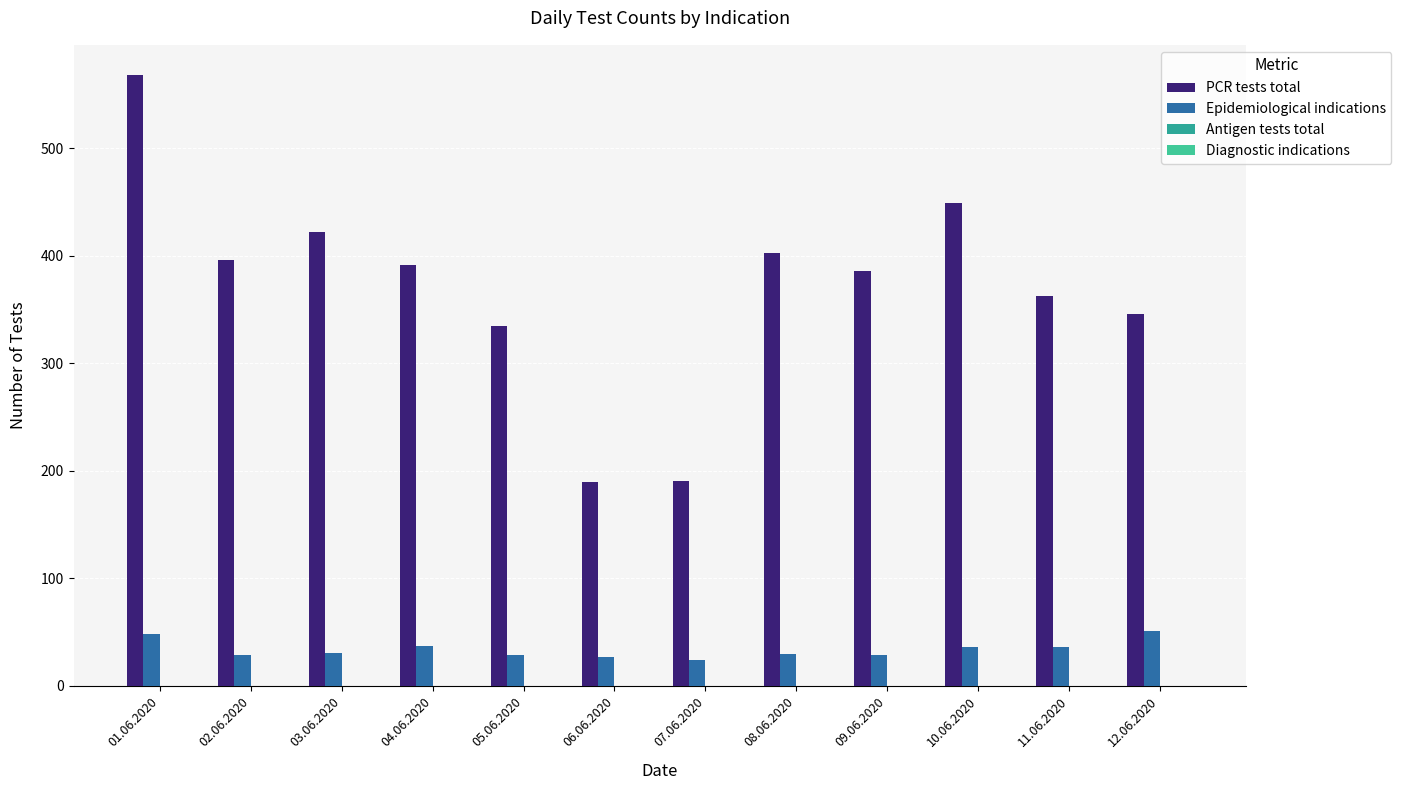

At 03.06.2020, list the series in order from smallest to largest.

Epidemiological indications, PCR tests total